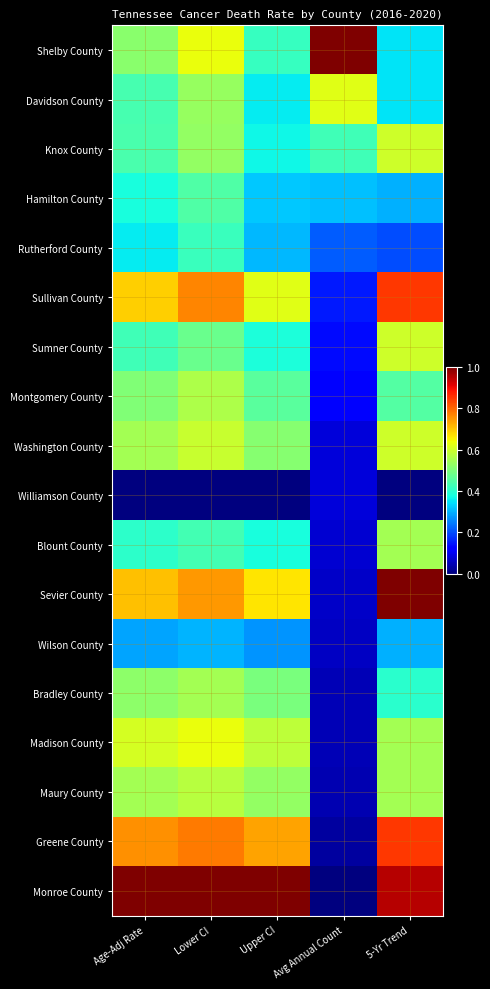

Rank the categories by Monroe County value from highest to lowest.

Age-Adj Rate, Lower CI, Upper CI, 5-Yr Trend, Avg Annual Count